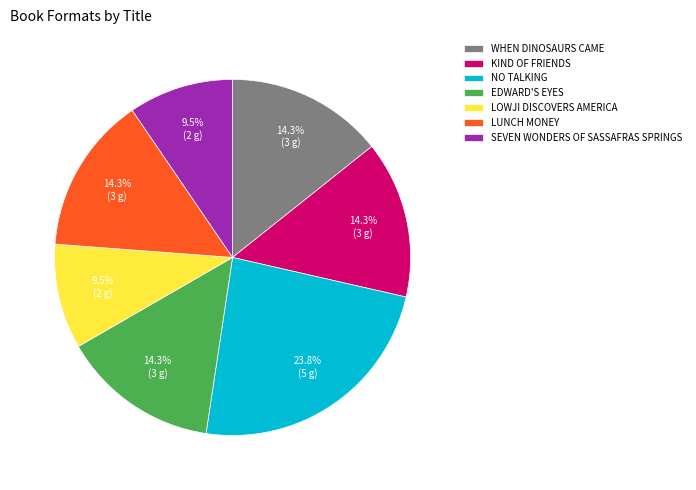

Which category has the biggest portion of the pie?

NO TALKING